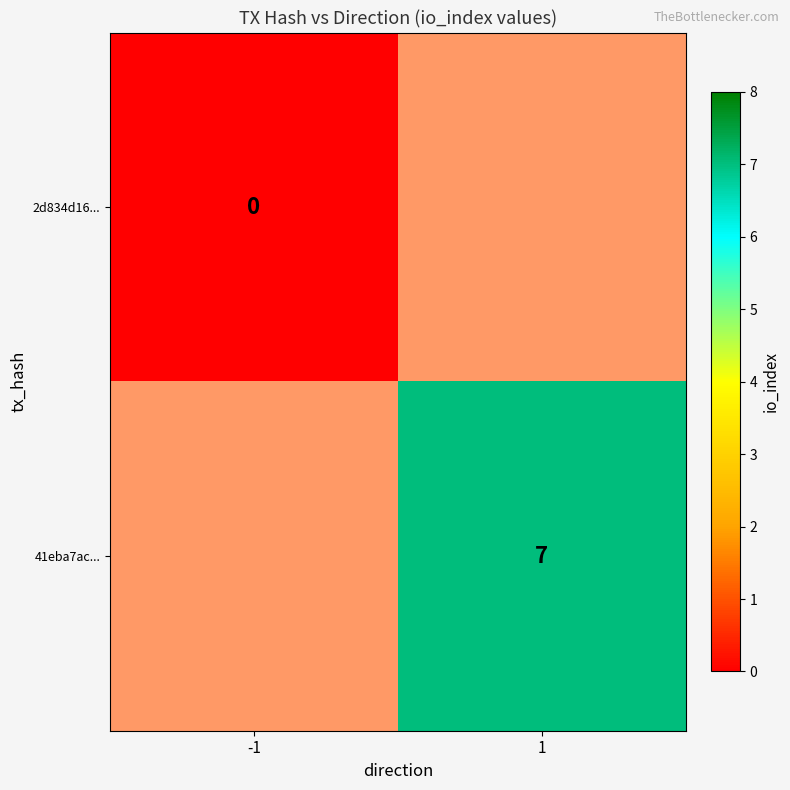

Is it true that 41eba7ac... equals 7.0 at 1?

True